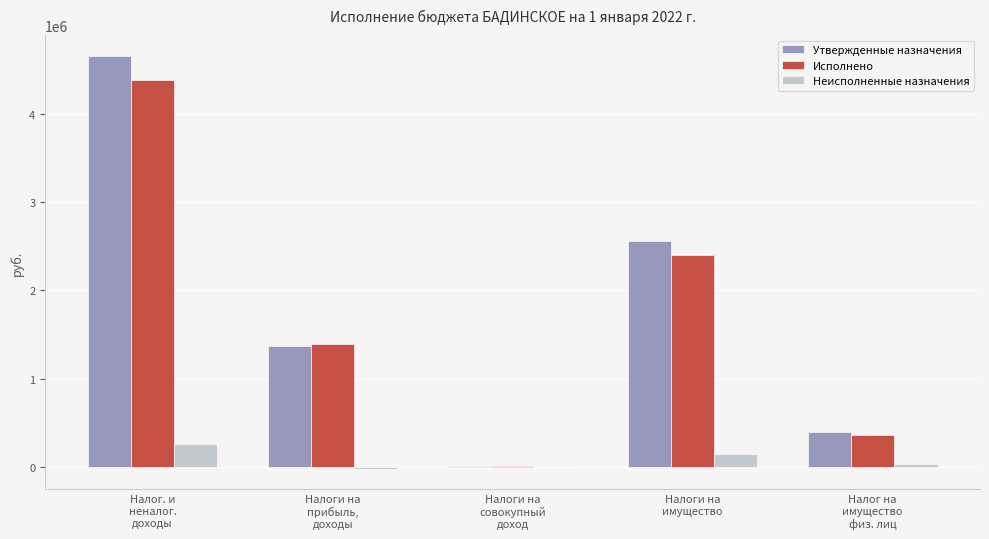

What is the sum of all Неисполненные назначения values?

442988.3